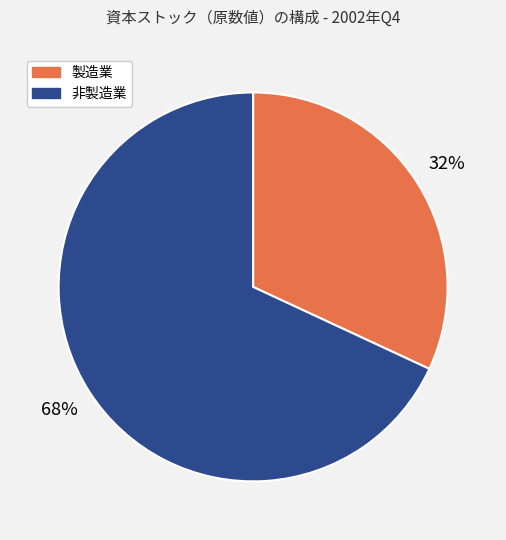

To the nearest percent, what percentage of the pie is 非製造業?

68%